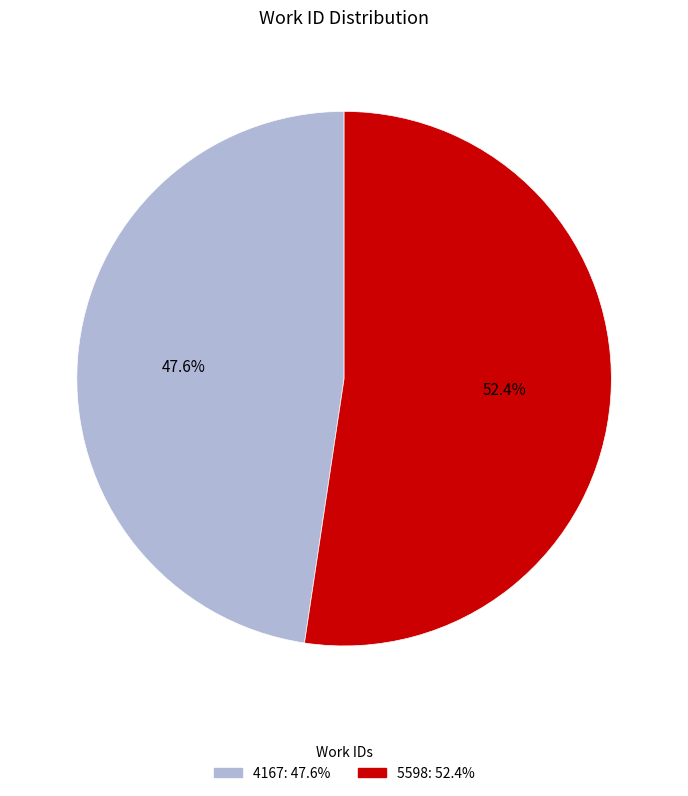

To the nearest percent, what percentage of the pie is 5598?

52%